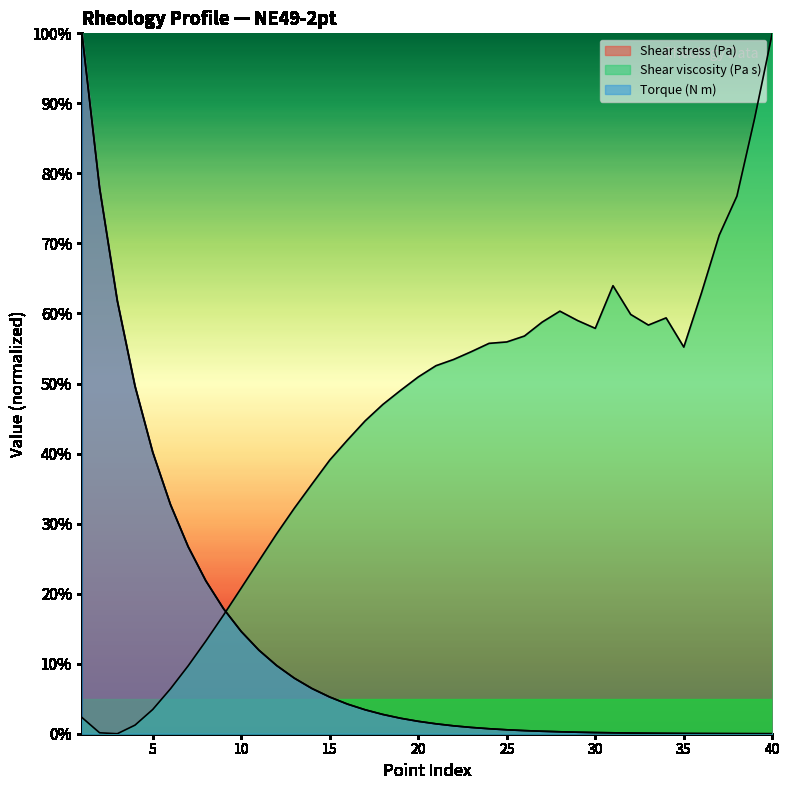

Does the chart have visible grid lines?

No